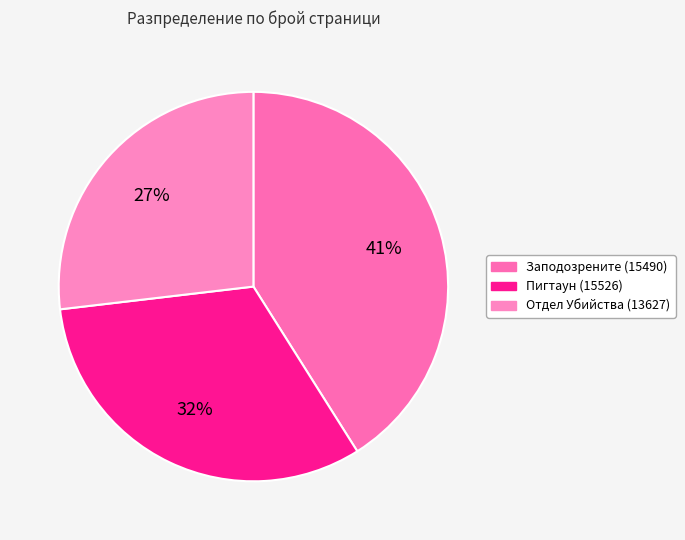

To the nearest percent, what is the difference between the largest and smallest slice percentages?

14%